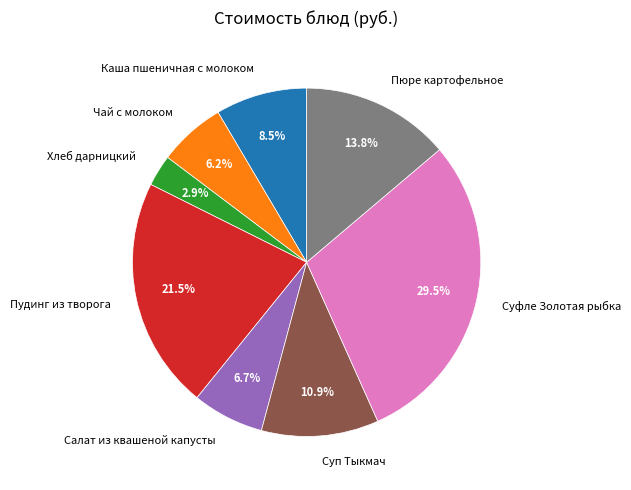

What percentage do Пюре картофельное and Чай с молоком together represent?

20.0%